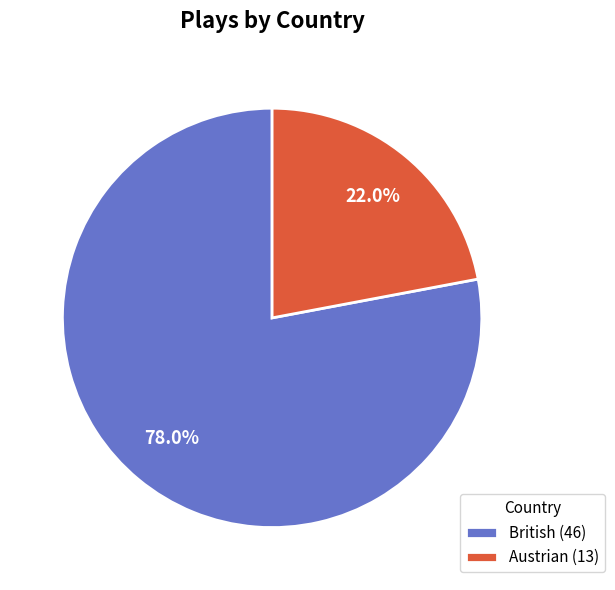

What percentage is the British slice, to the nearest percent?

78%